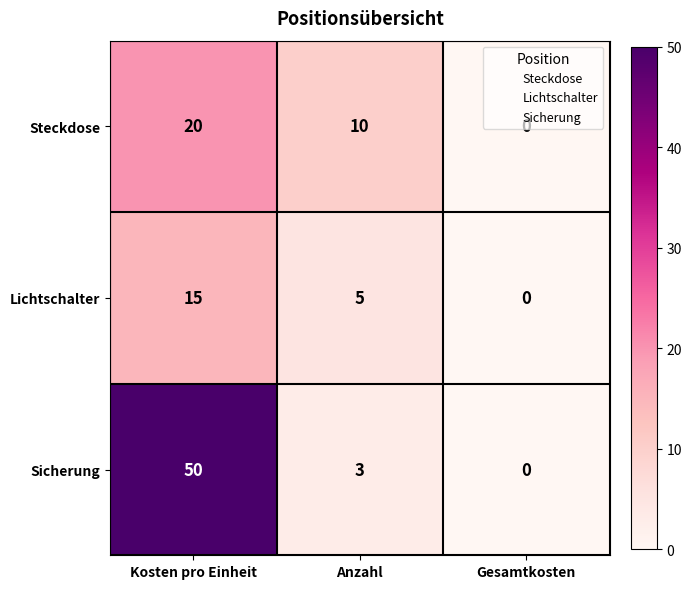

The Lichtschalter series shows 5 at Anzahl. True or false?

True